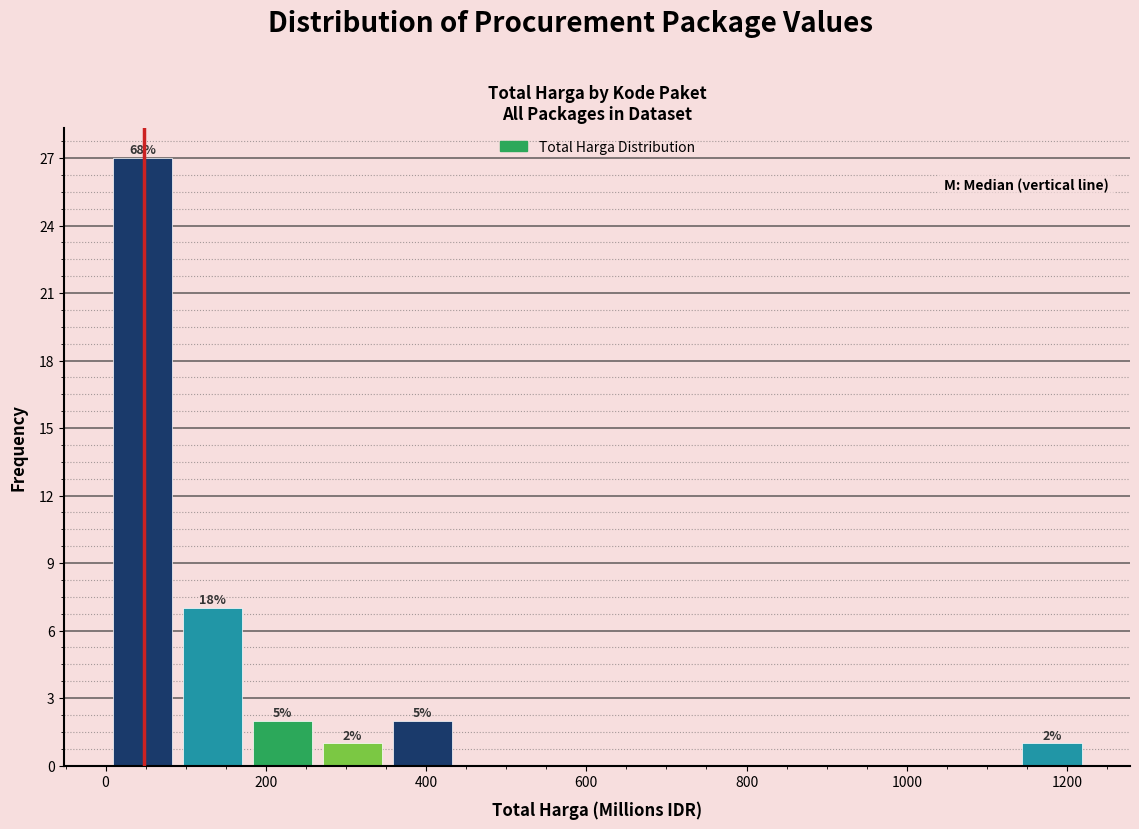

Which range on the x-axis has the tallest bar?

0 to 80